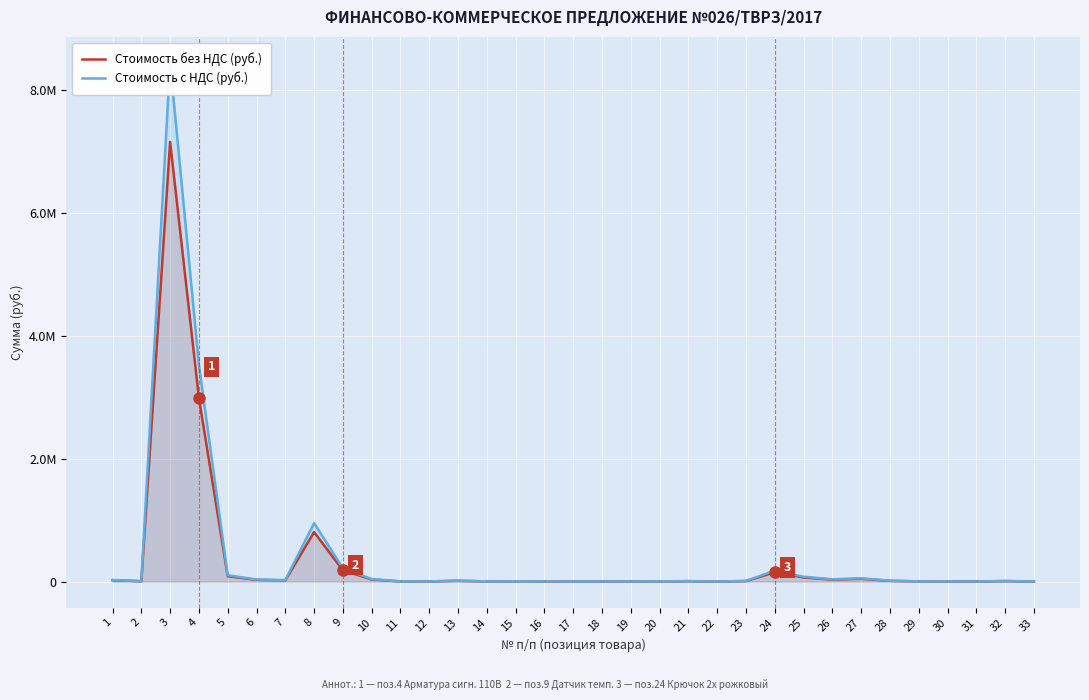

What is the difference between the Стоимость без НДС (руб.) values at 7 and 4?

2969085.5